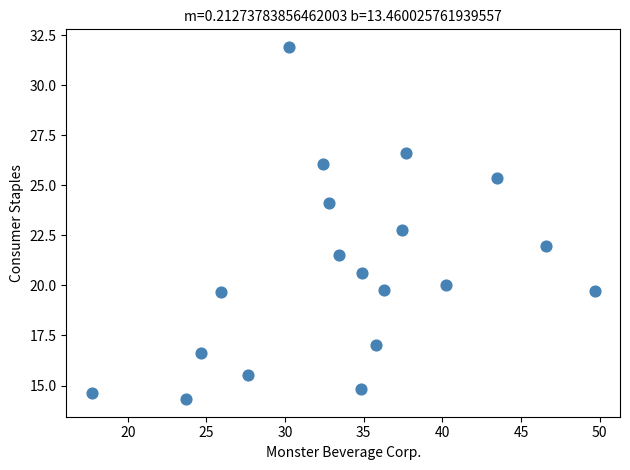

What Y value in the scatter plot is closest to 23?

22.8